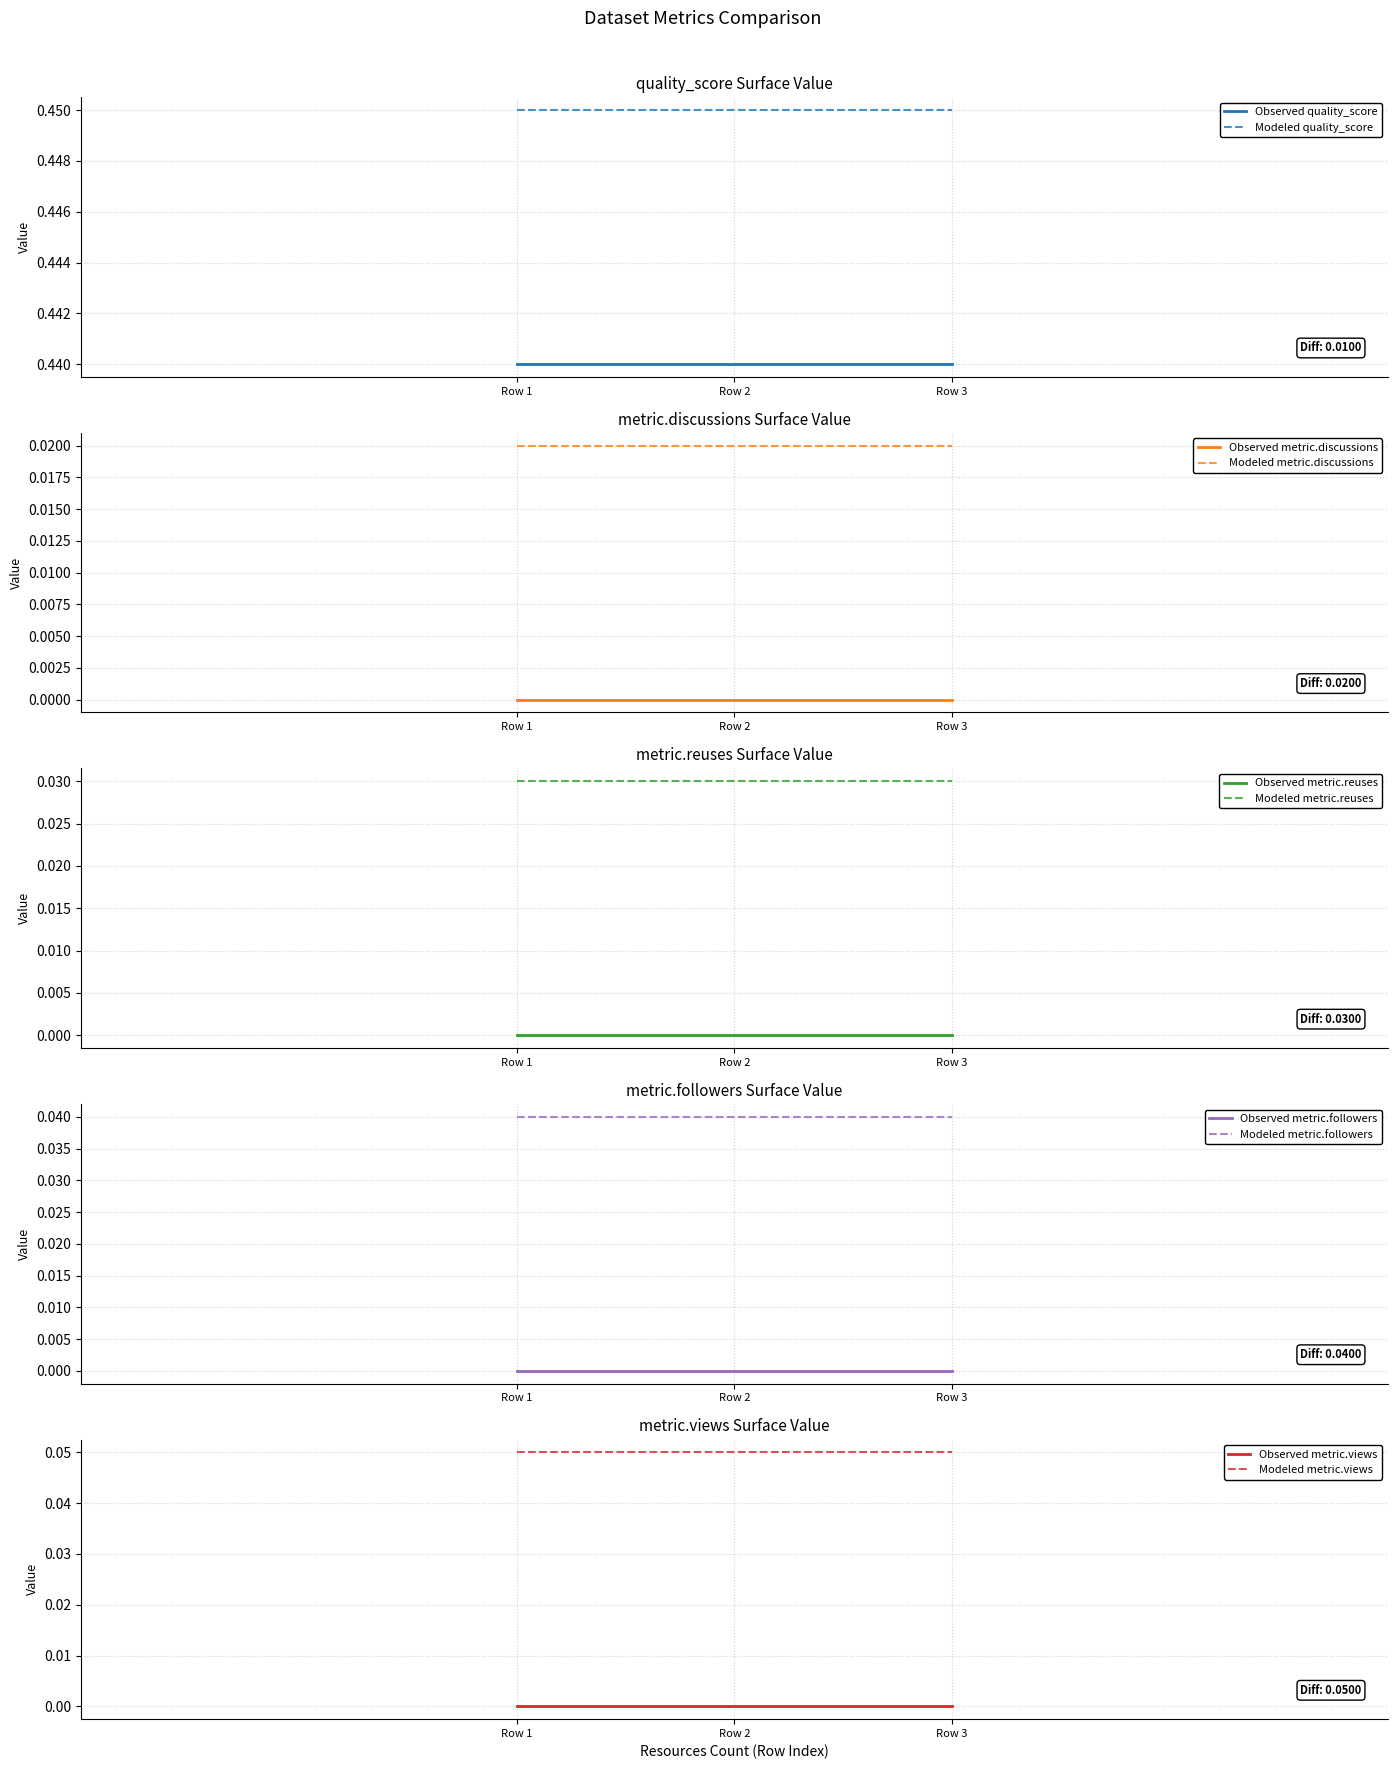

Which has a higher value, 3 or 3?

3